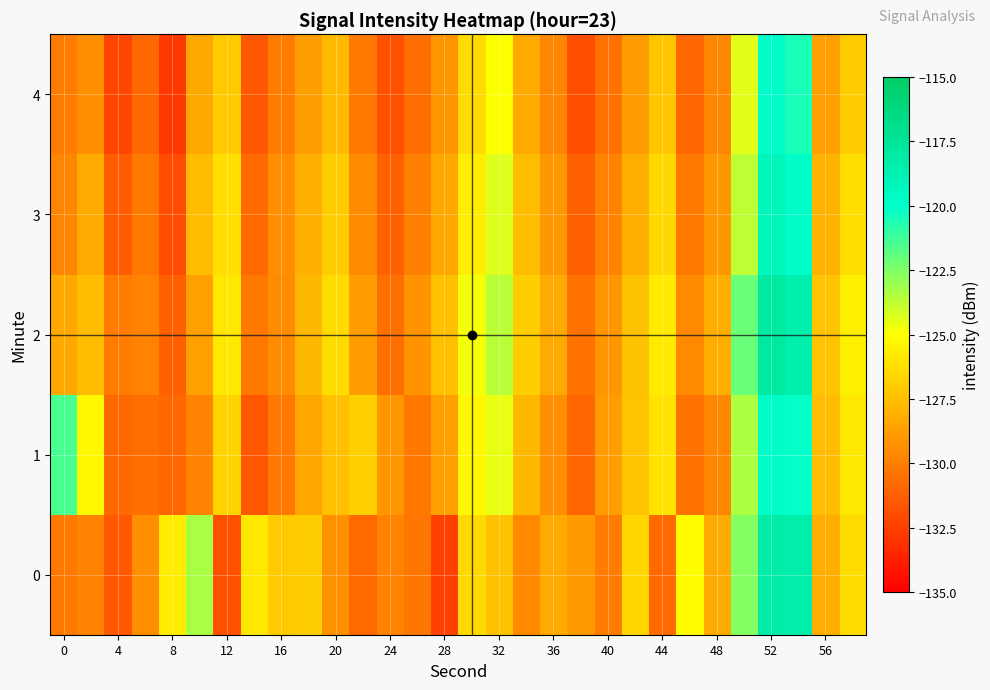

Reading right to left, list all the values displayed in this chart.

0: -126.4	-128.1	-118.4	-118.3	-122.6	-128.3	-125.1	-130.9	-126.6	-130.1	-128.9	-128.4	-129.6	-127.4	-126.5	-132.4	-130.4	-129.8	-130.8	-129.3	-126.9	-127.1	-125.9	-131.9	-123.3	-125.8	-129.4	-131.5	-129.8	-130.3
1: -125.9	-127.6	-120.1	-119.8	-123.4	-129.7	-130.5	-126.1	-127.3	-128.9	-131.0	-129.4	-127.8	-124.6	-125.3	-128.7	-130.2	-129.1	-126.8	-127.5	-128.5	-130.3	-131.6	-126.7	-129.8	-130.9	-130.6	-130.9	-125.3	-121.4
2: -125.6	-127.3	-118.5	-117.9	-122.1	-128.2	-129.6	-125.8	-127.4	-129.1	-130.5	-128.3	-126.9	-123.6	-124.8	-127.5	-129.2	-130.7	-128.9	-126.4	-127.8	-129.5	-130.3	-125.9	-128.7	-131.2	-129.8	-130.1	-127.6	-128.4
3: -126.3	-128.0	-119.8	-119.2	-123.7	-129.0	-130.3	-126.5	-128.2	-129.8	-131.2	-129.0	-127.6	-124.3	-125.7	-128.4	-130.0	-131.1	-129.5	-127.0	-128.1	-129.4	-130.8	-126.3	-127.6	-132.0	-130.2	-131.4	-128.3	-129.7
4: -127.0	-128.7	-120.5	-119.9	-124.4	-129.7	-131.0	-127.2	-128.9	-130.5	-131.9	-129.7	-128.3	-125.0	-126.4	-129.1	-130.7	-131.8	-130.2	-127.7	-128.8	-130.1	-131.5	-127.1	-128.4	-132.8	-130.9	-132.2	-129.4	-130.1